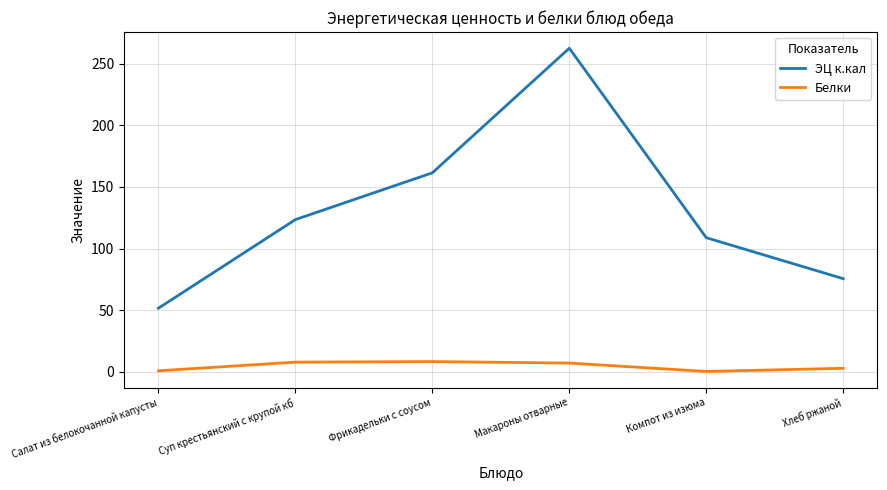

In Белки, how many points are lower than both neighbors (excluding endpoints)?

1